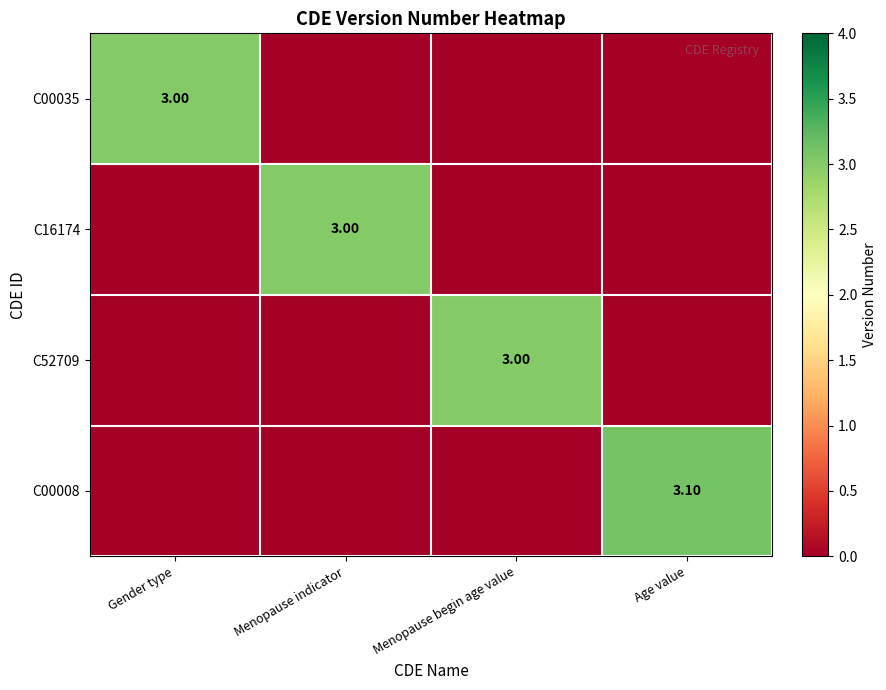

How many distinct data groups are displayed?

4